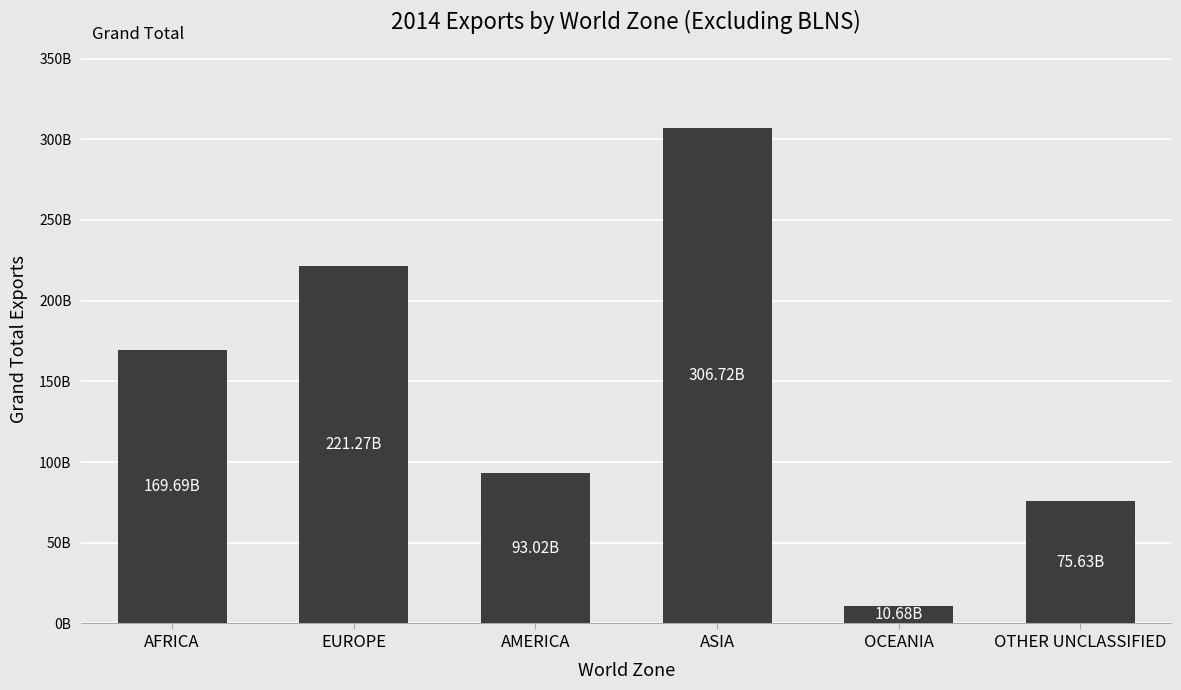

At which label is the value closest to 158701598984?

AFRICA